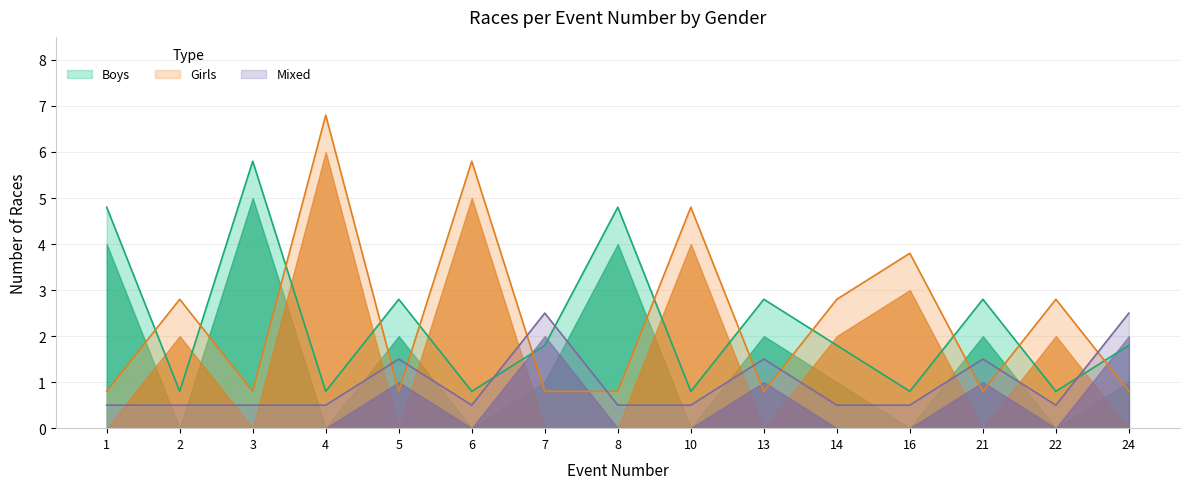

What is the difference between the second highest and minimum values in the Girls series?

5.0